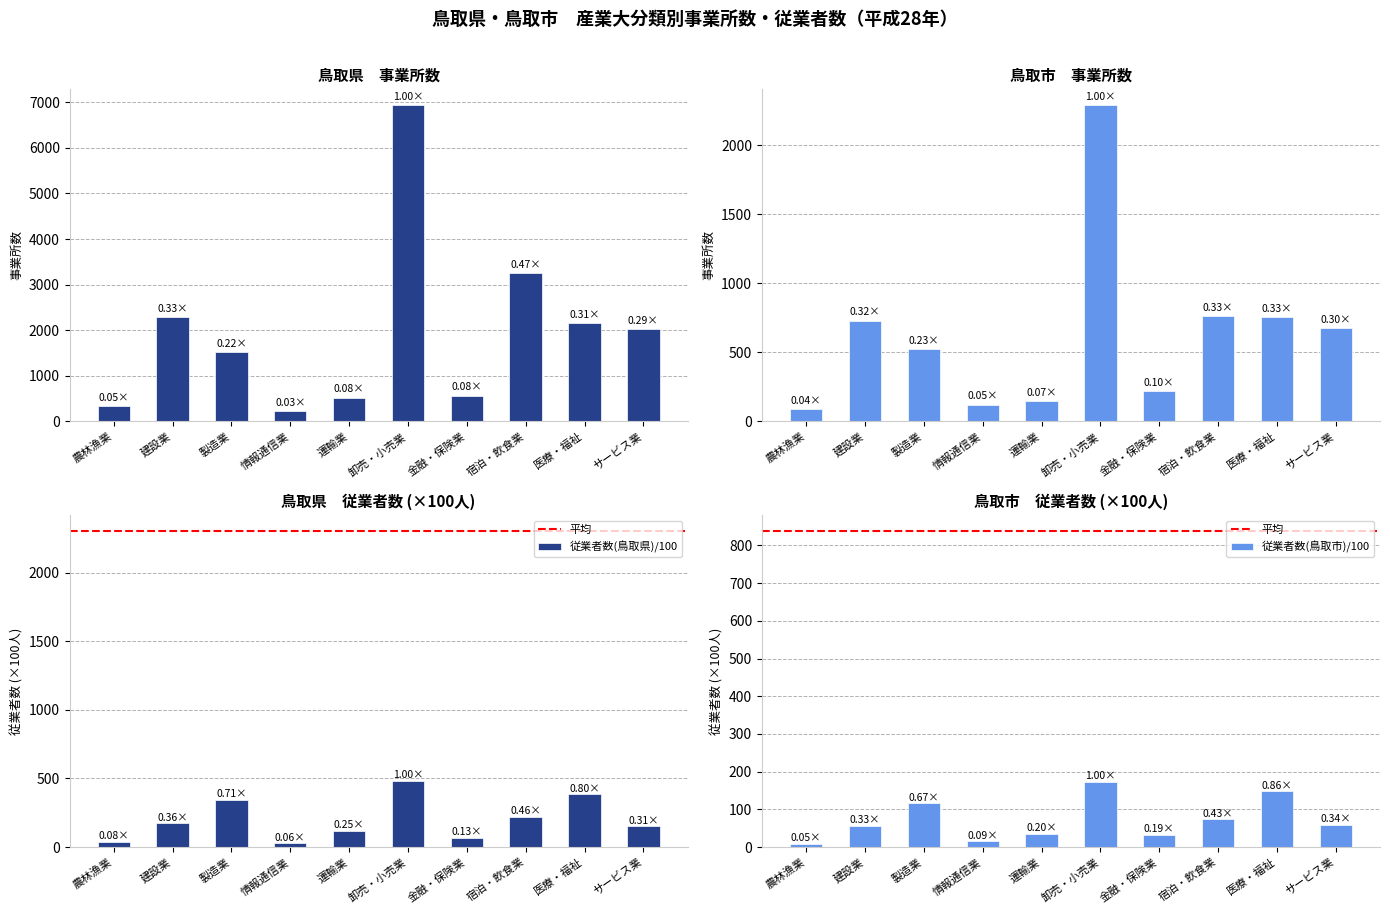

What is the difference between the second highest and second lowest values in the 従業者数(鳥取市)/100 series?

132.2